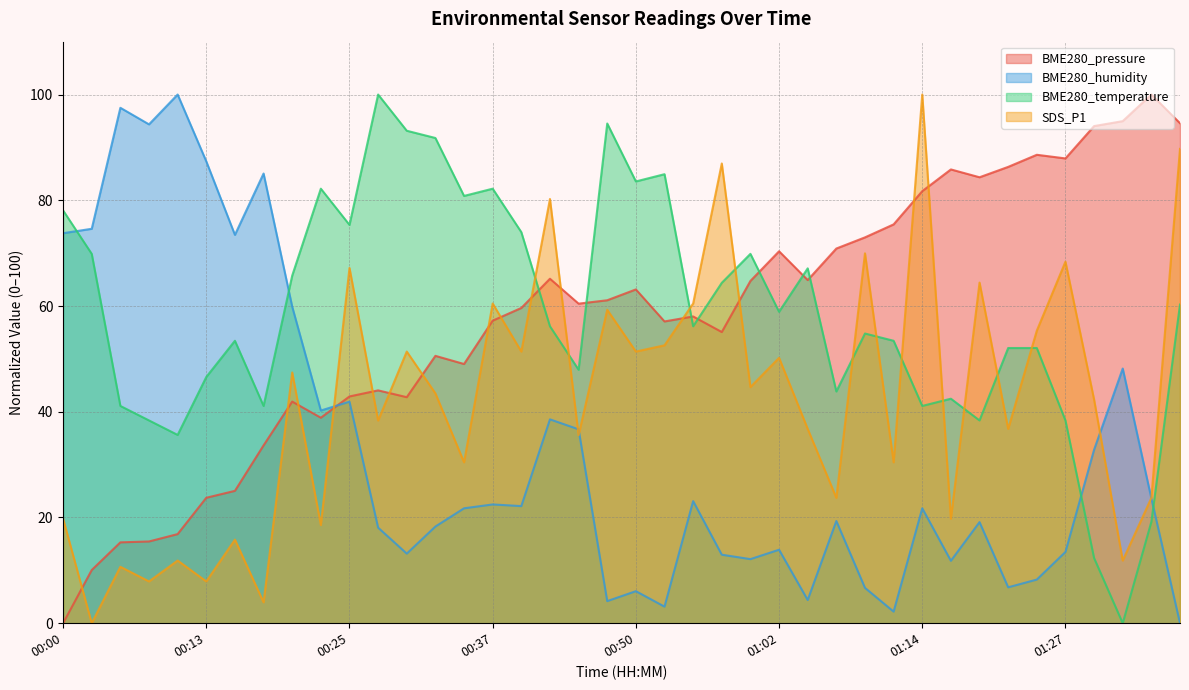

The value of SDS_P1 at 01:07 is 13.9. True or false?

False